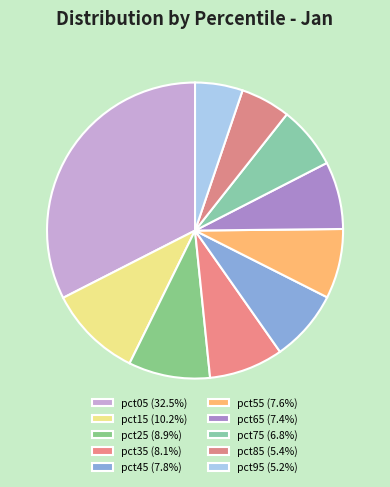

True or false: pct35 accounts for 17% of the total.

False